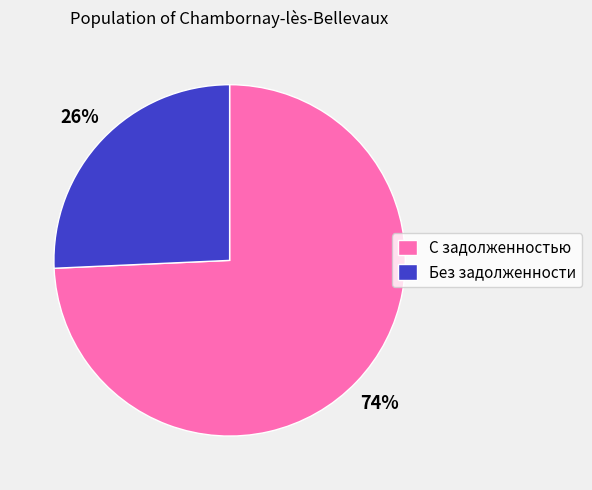

Is it true that С задолженностью is 59% of the pie?

False